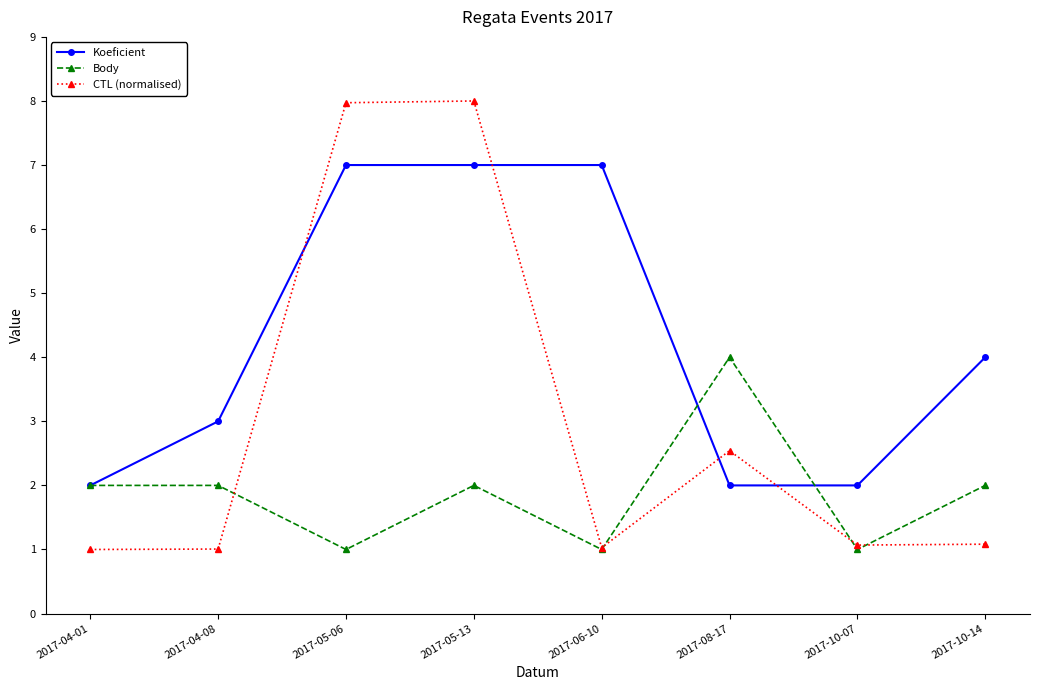

What is the maximum value for Body?

4.0